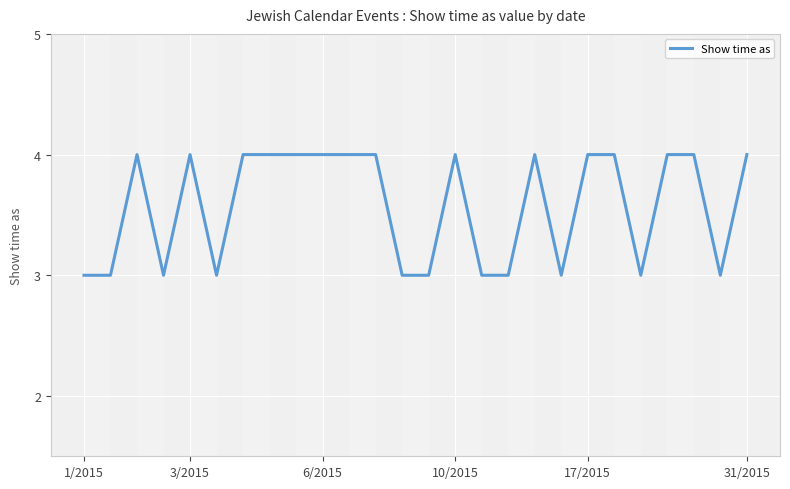

What is the greatest value displayed?

4